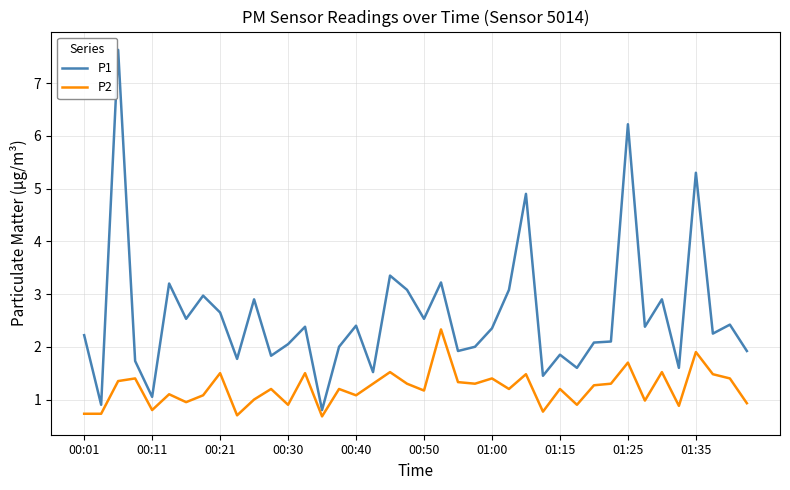

Which series has the largest total across all categories?

P1